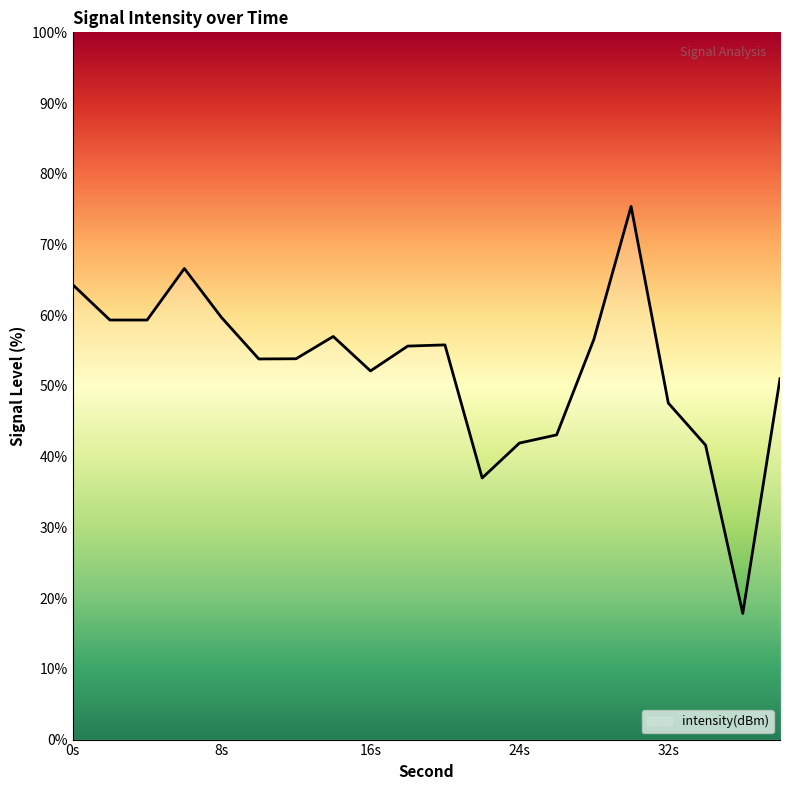

How many interior local peaks (higher than both neighbors) does the data have?

4